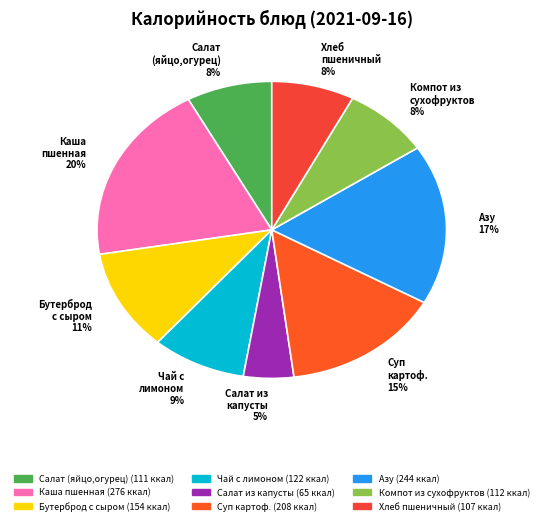

True or false: Бутерброд с сыром accounts for 21% of the total.

False